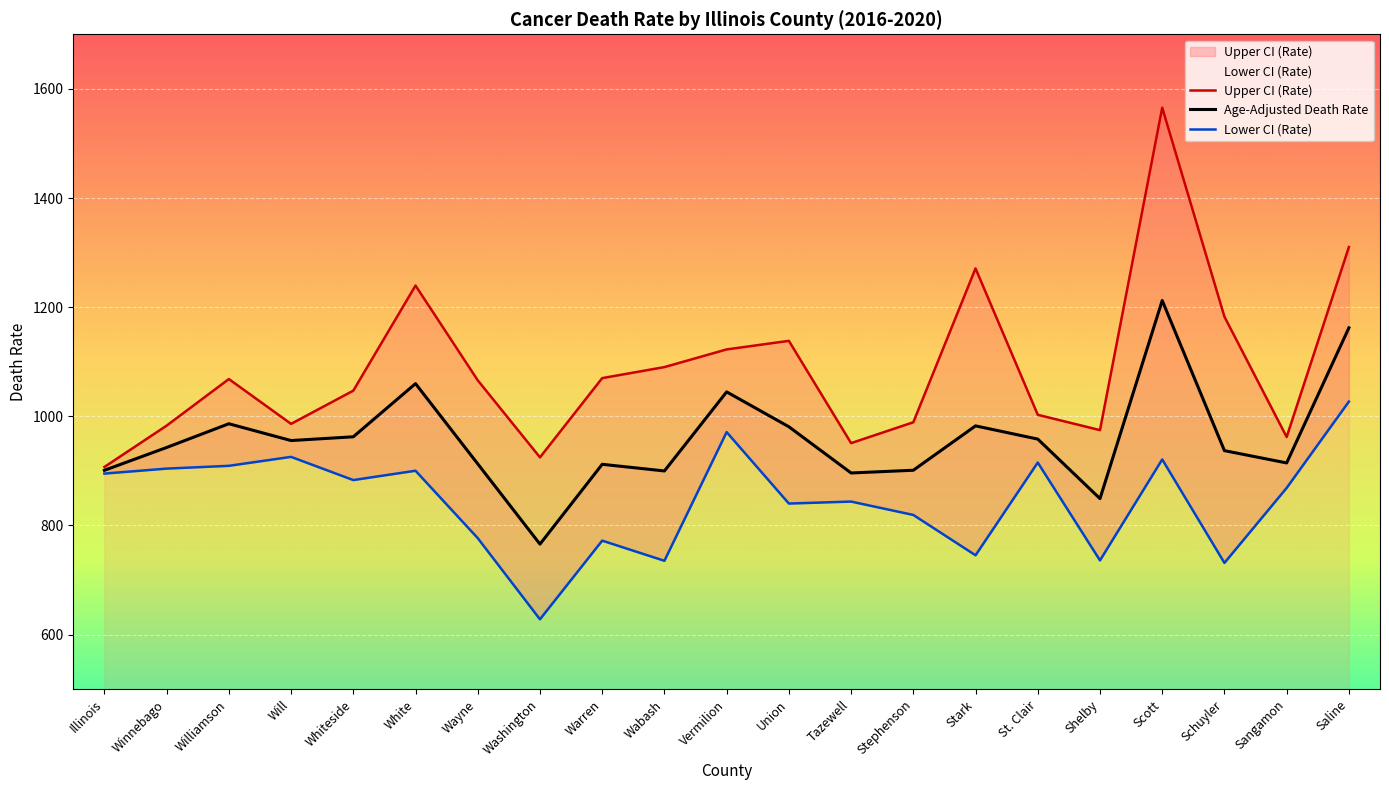

Where is Upper CI (Rate) nearest to the value 1236?

White